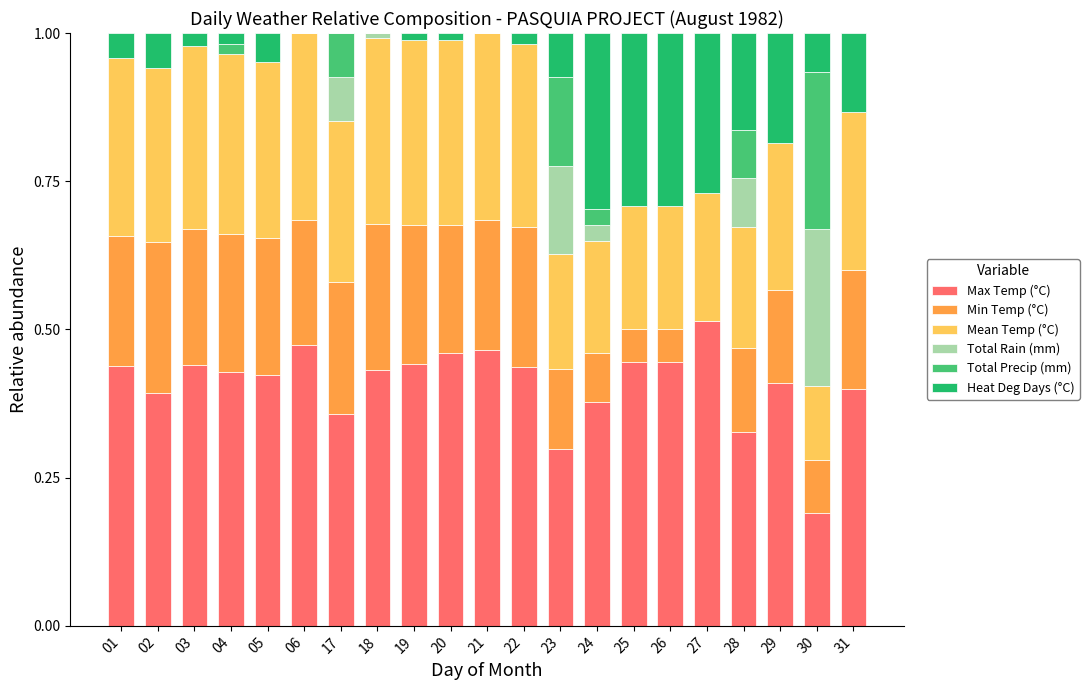

What is the sum of all Max Temp (°C) values?

8.6